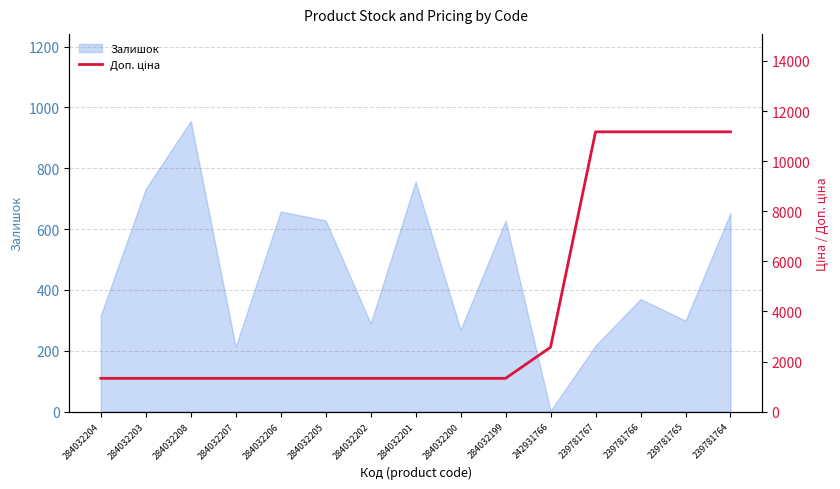

Where is Залишок nearest to the value 479?

239781766